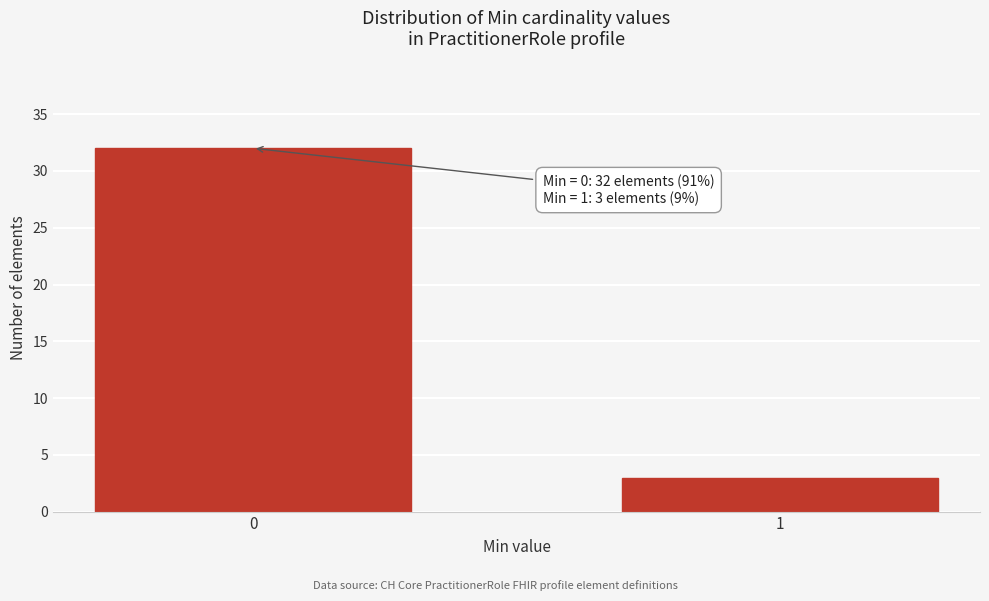

Reading left to right, transcribe all the data shown in this chart.

0=32	1=3